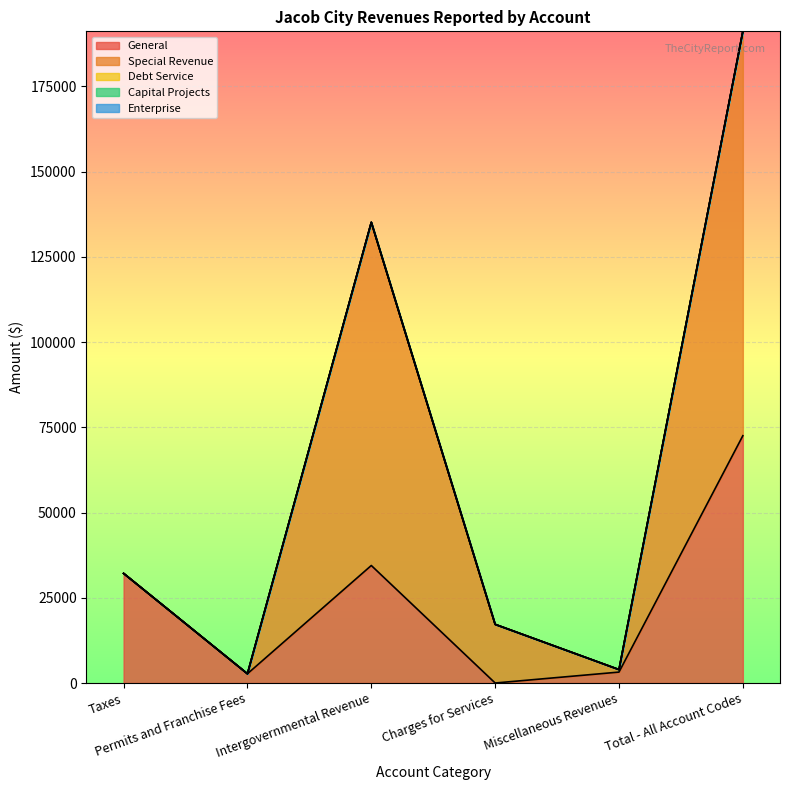

Where is the first local maximum for General?

Intergovernmental Revenue